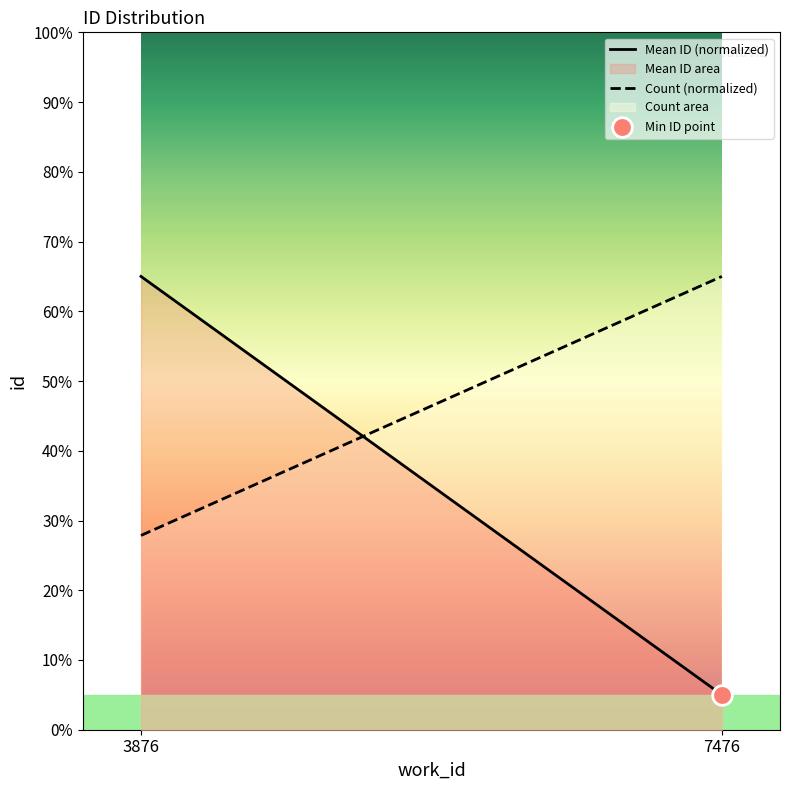

What is the total value across all series at 7476?

70.0